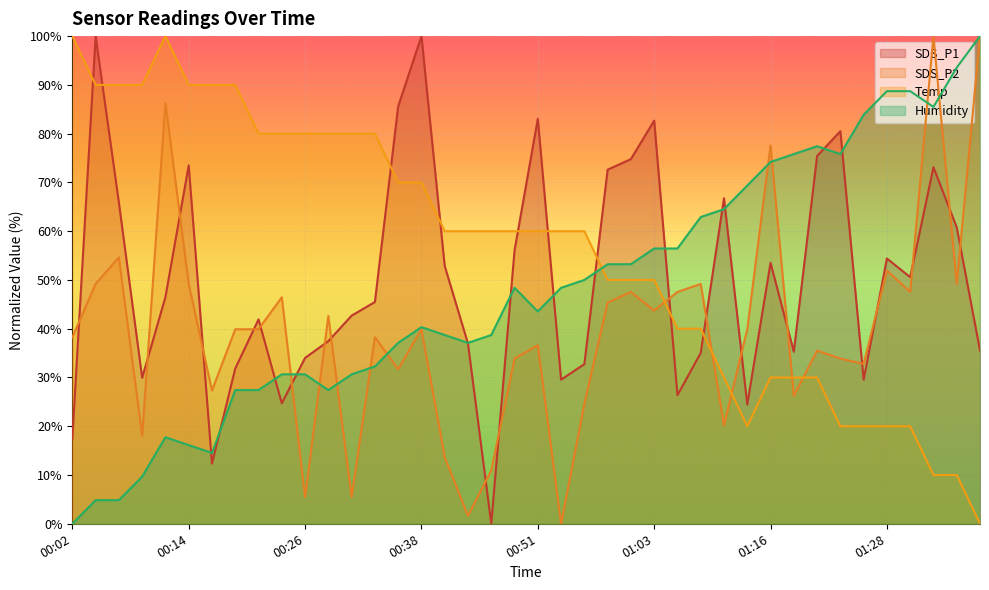

Which series has the largest total across all categories?

Temp